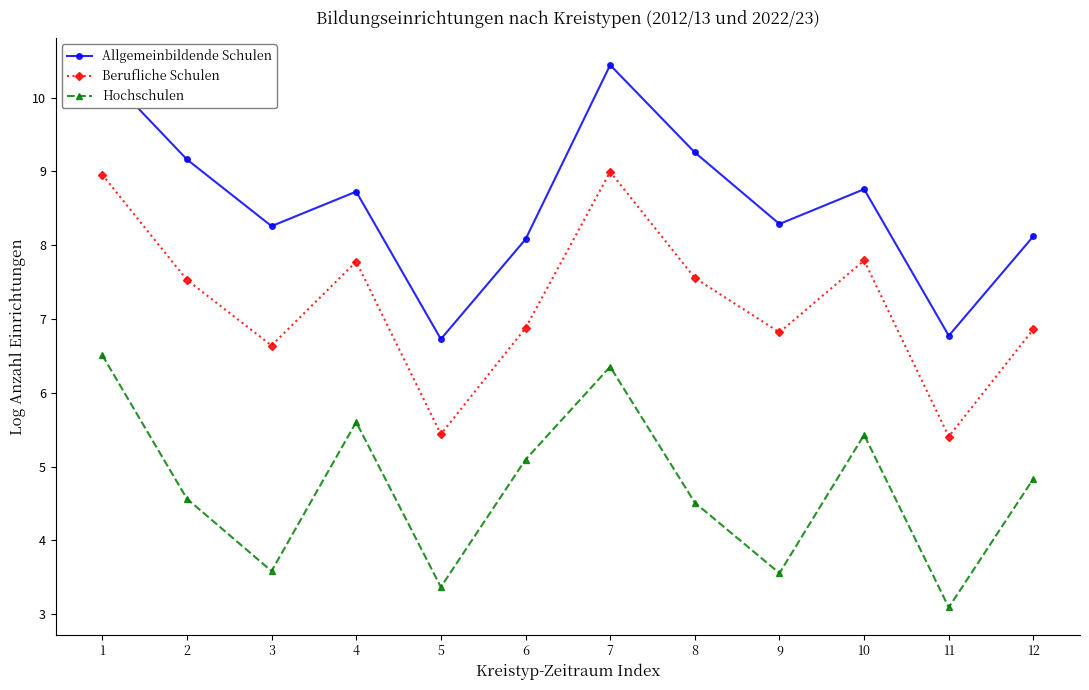

What are all the series names shown in the legend?

Allgemeinbildende Schulen, Berufliche Schulen, Hochschulen